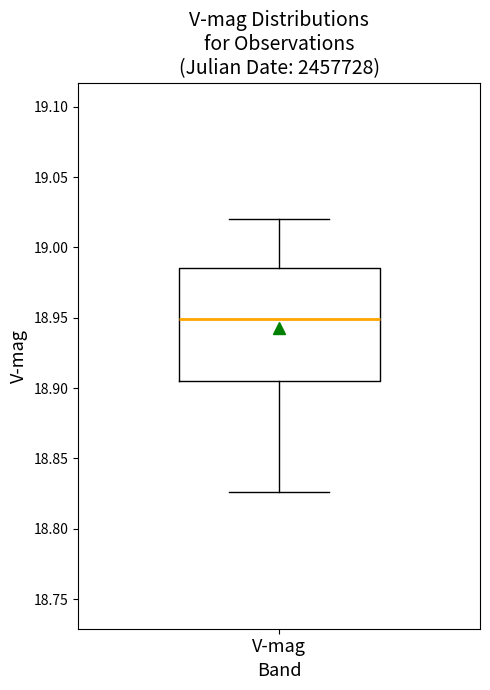

Read this box plot against the y-axis: the position of the median line, the range covered by the box, and the ends of both whiskers. The values are not printed on the chart, so give them approximately, as read against the axis.

median 18.950, box 18.905 to 18.985, whiskers 18.825 to 19.020